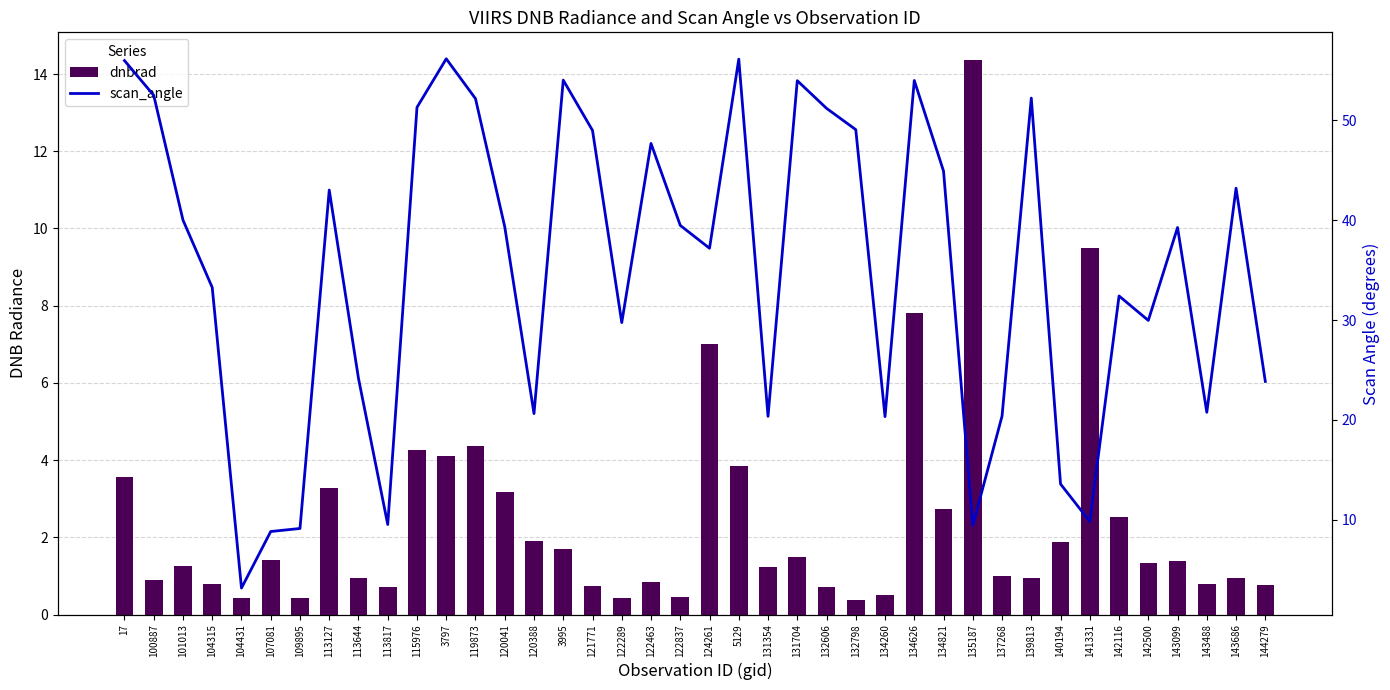

What is the difference between the maximum and minimum values in the dnbrad series?

14.0